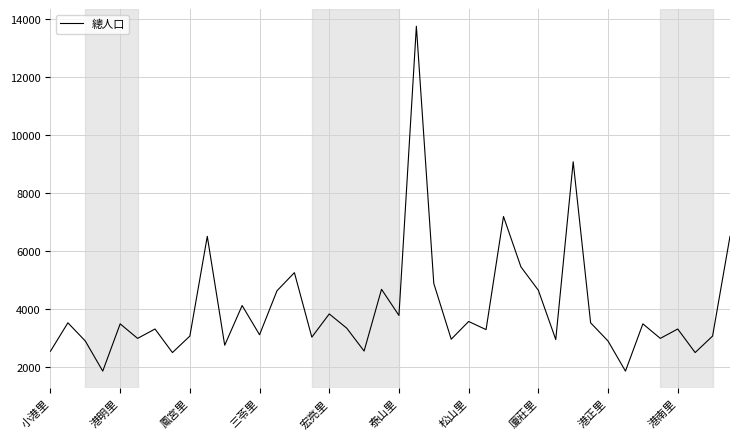

What is the maximum value shown in the chart?

13749